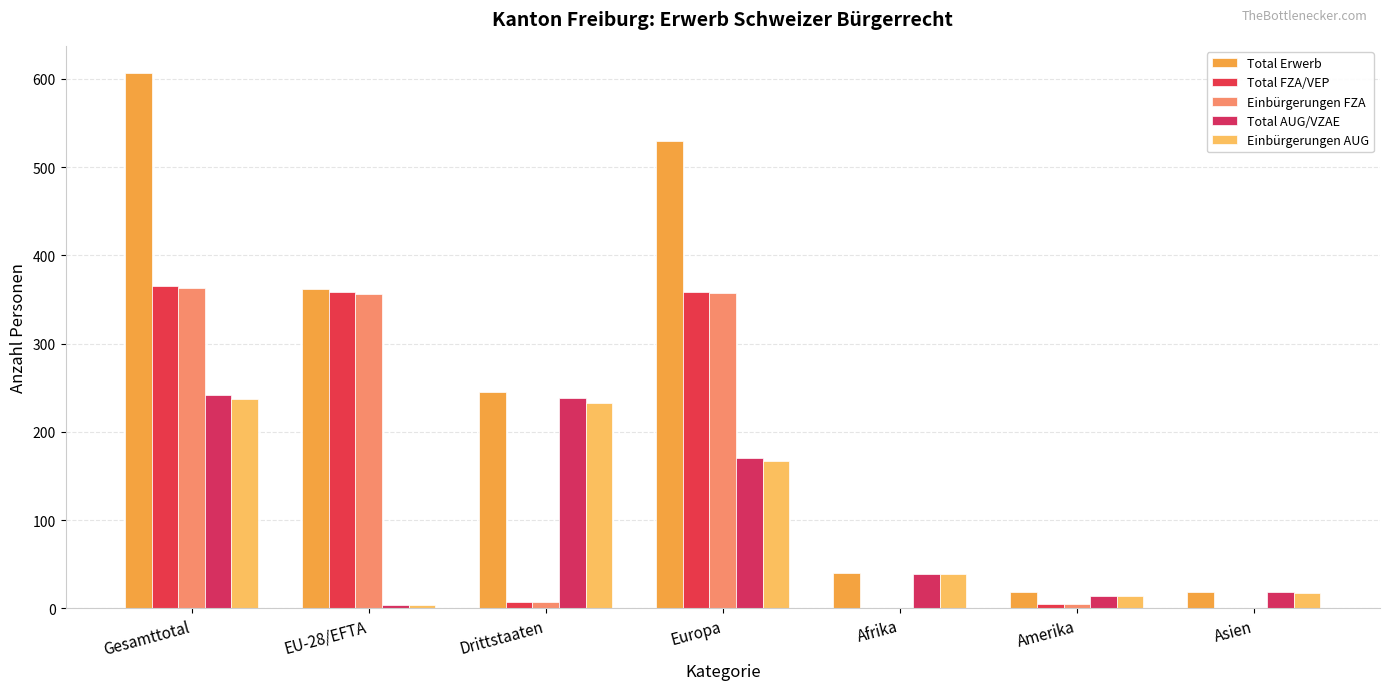

Does the chart contain stacked bars?

No